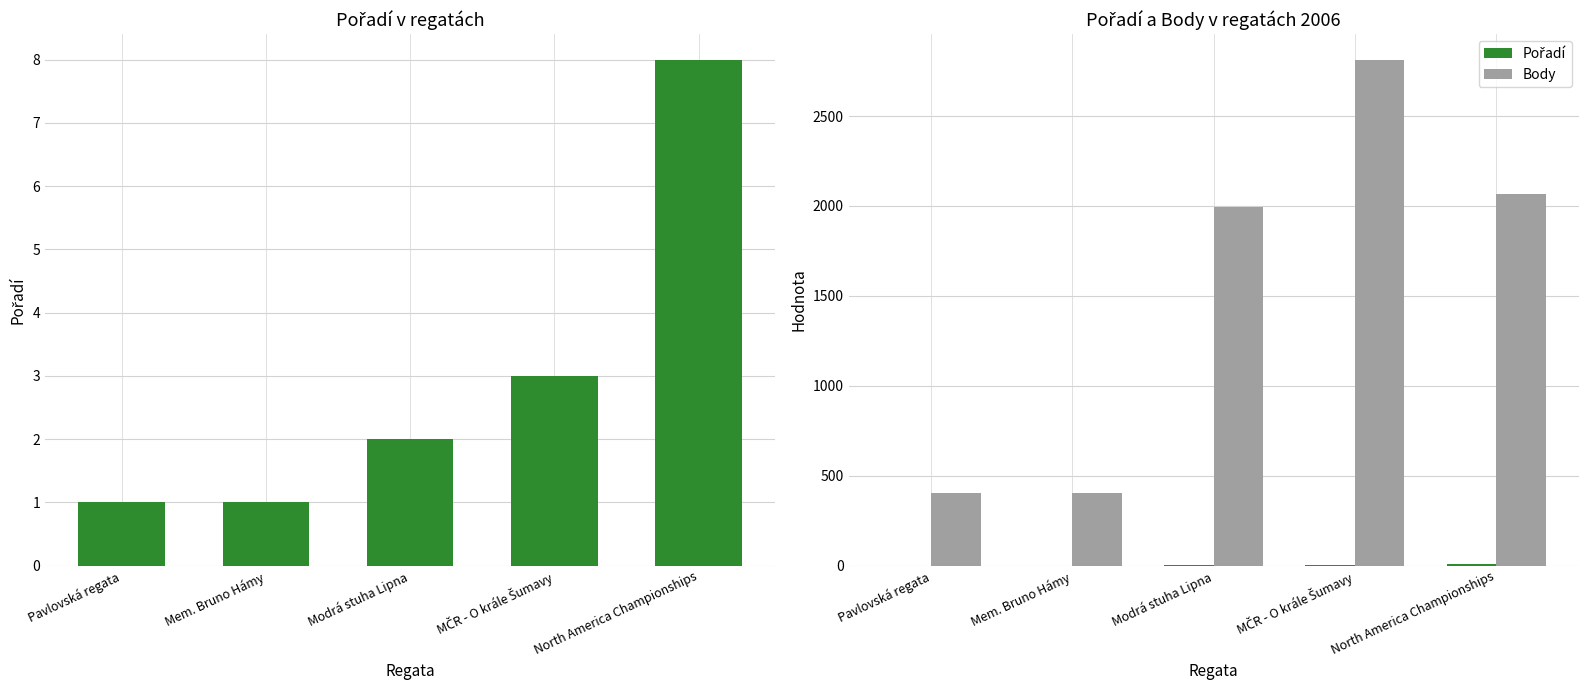

Does the chart contain stacked bars?

No